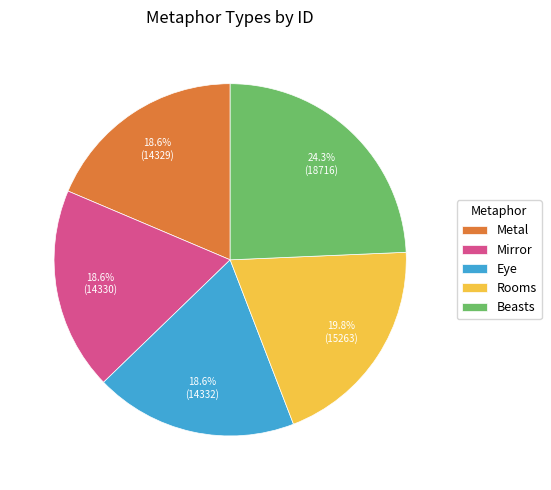

What percentage is the Beasts slice, to the nearest percent?

24%